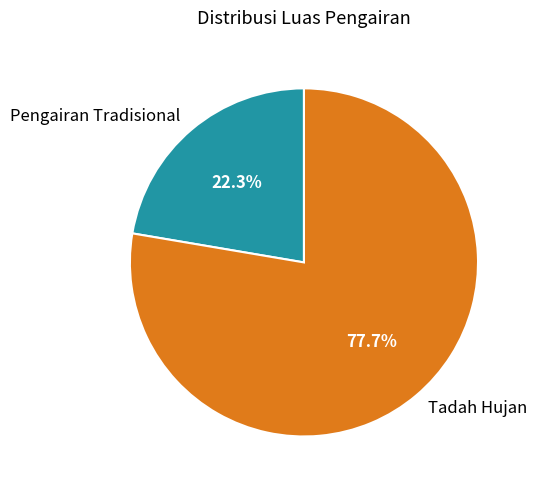

Which category has the biggest portion of the pie?

Tadah Hujan